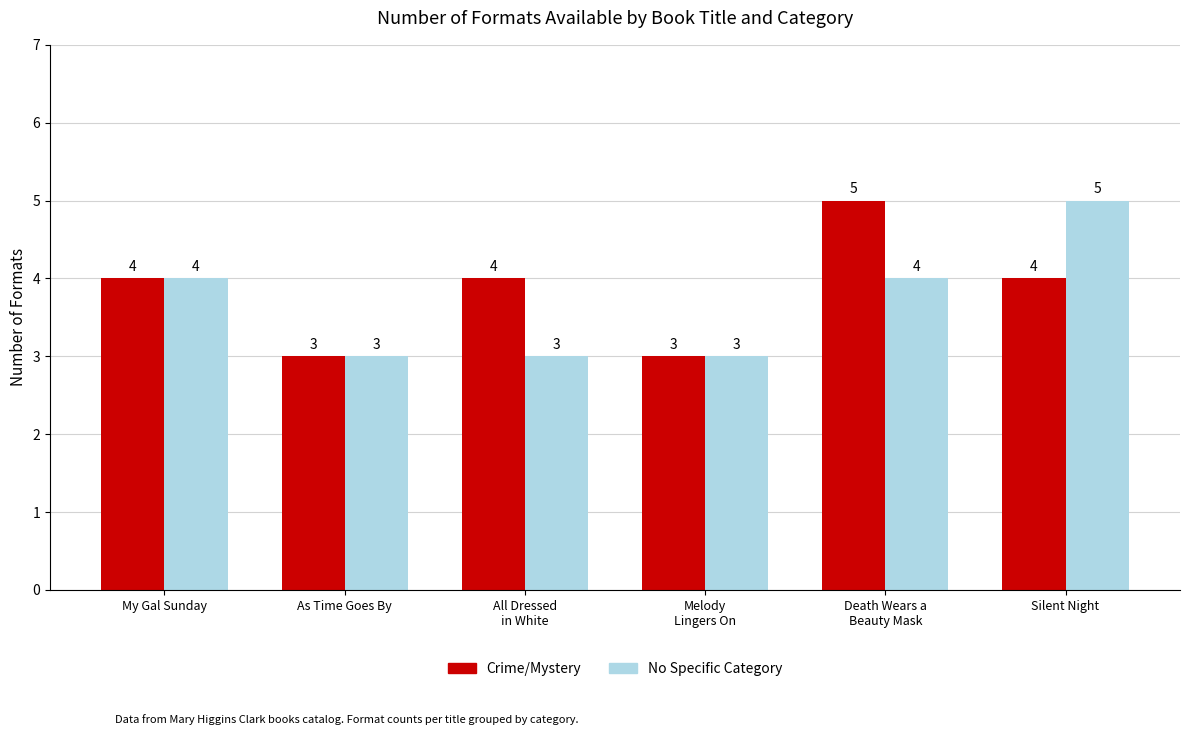

Which series has the largest total across all categories?

Crime/Mystery